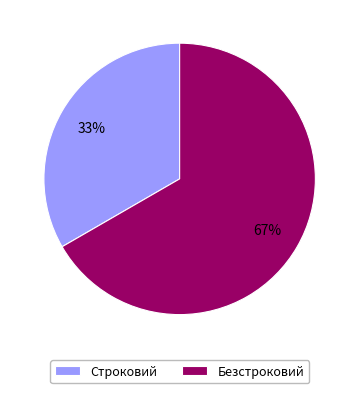

Which has a higher value, Строковий or Безстроковий?

Безстроковий